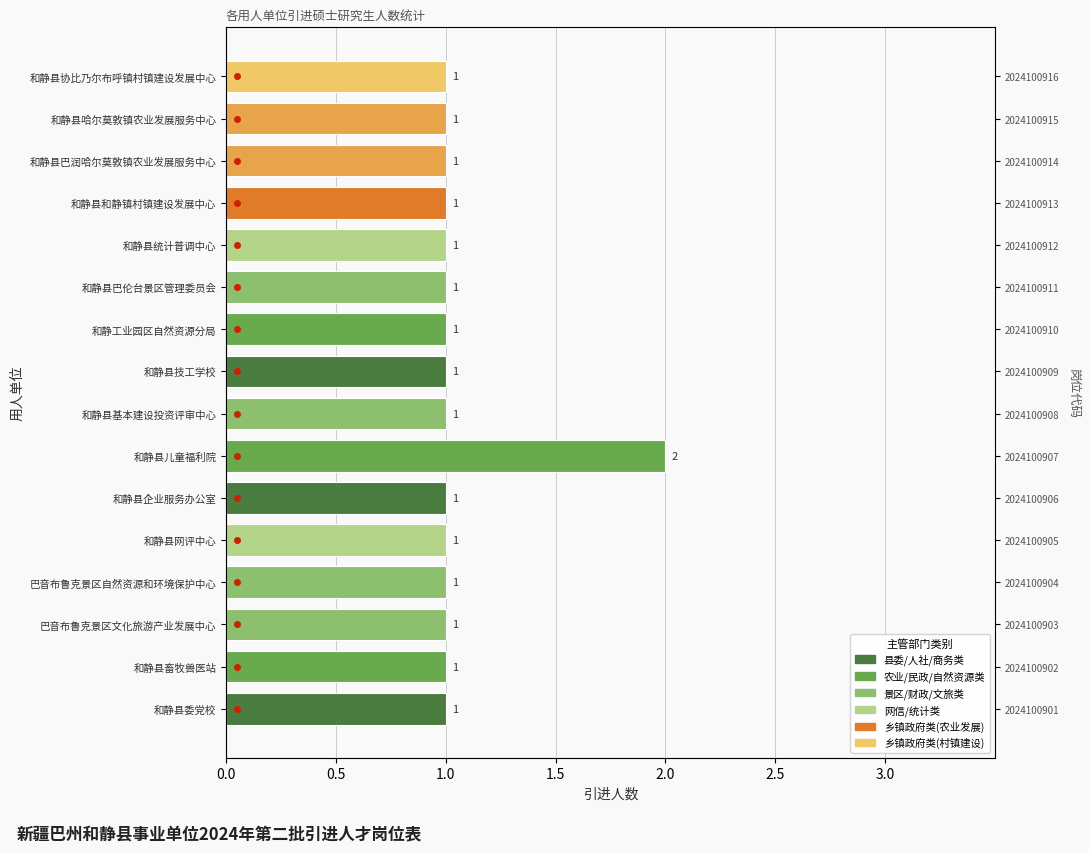

Are the bars grouped side by side (vs. stacked)?

No